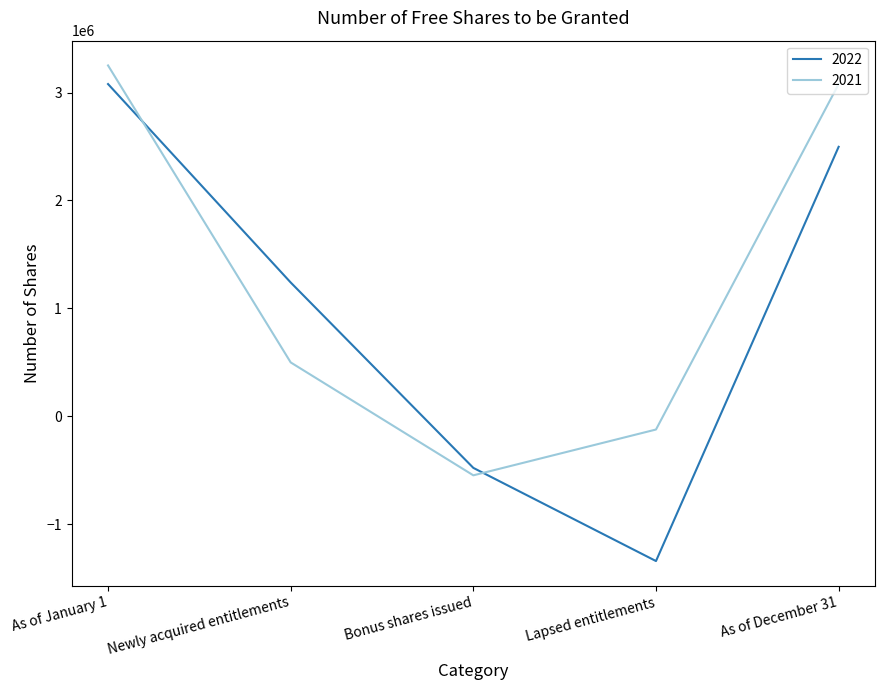

Which label corresponds to the largest value in the chart?

As of January 1